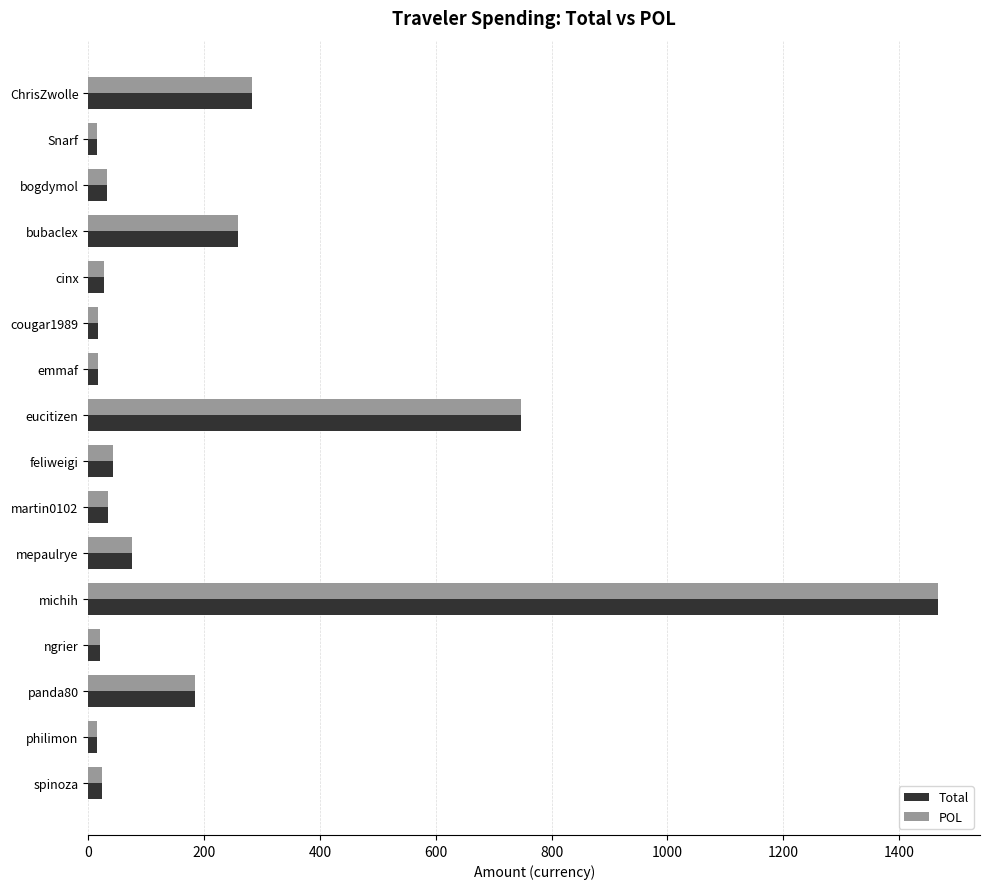

What is the total value across all series at bubaclex?

515.9